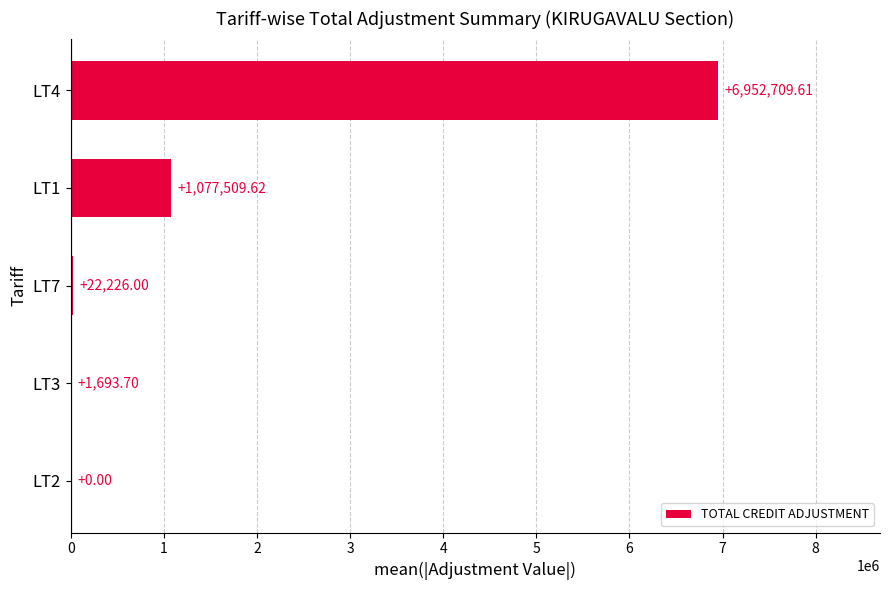

How many distinct data groups are displayed?

1